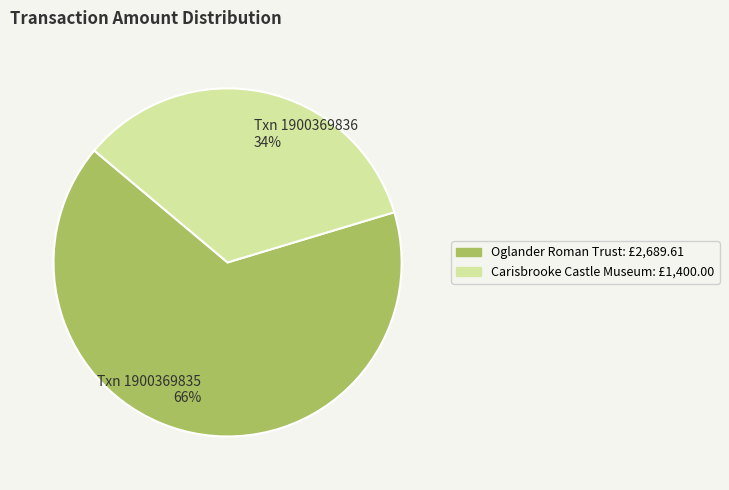

Is there any slice that represents more than half of the pie?

Yes